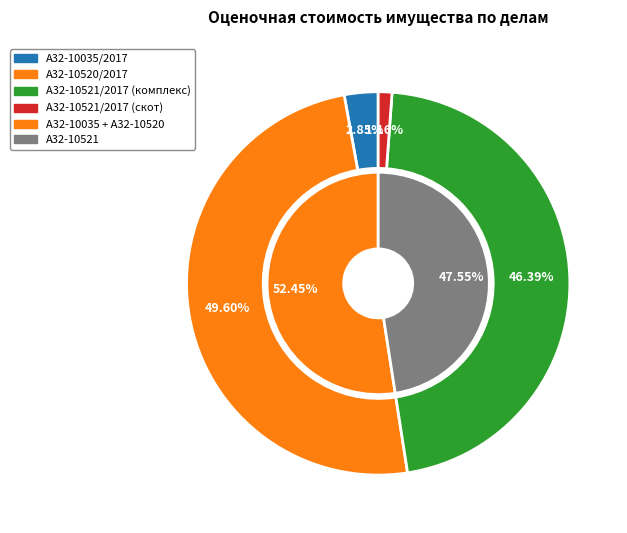

Does any single category account for the majority?

No